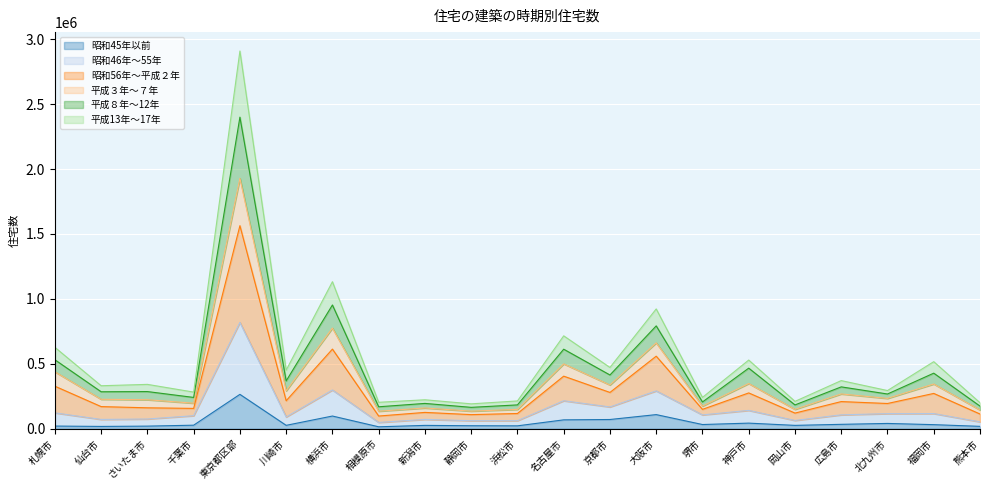

How many interior local peaks does the 平成３年～７年 series have?

9